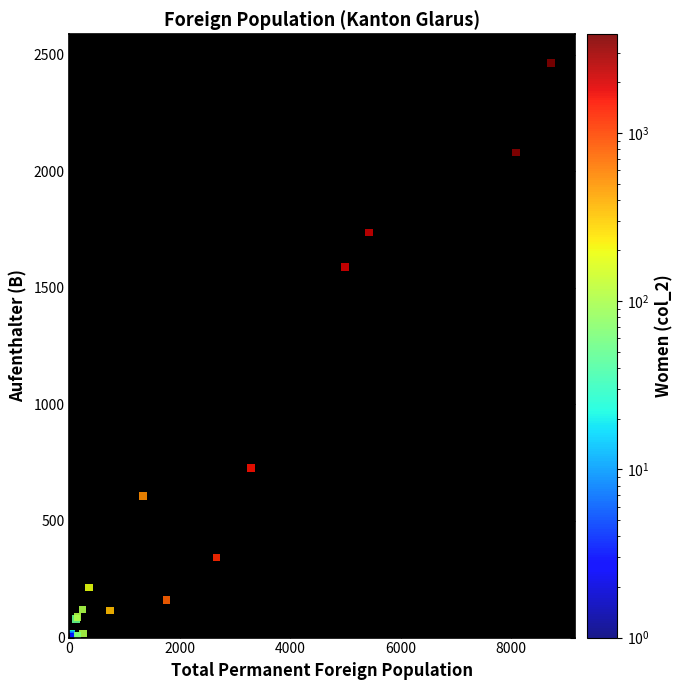

What Y value in the scatter plot is closest to 1232?

1590